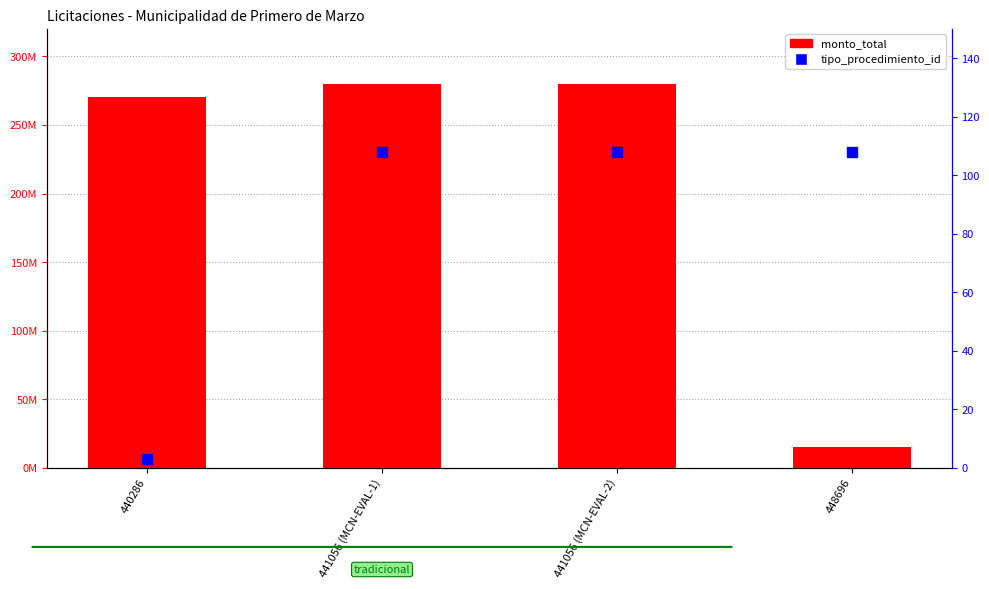

Which series has the widest spread of Y values?

monto_total